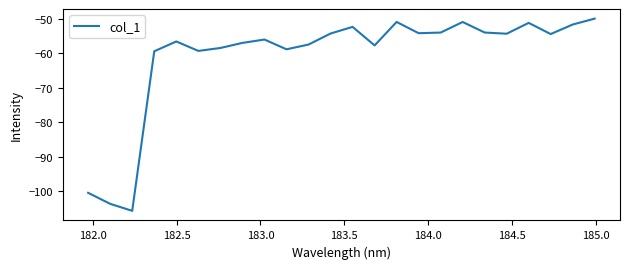

What is the average value?

-60.9